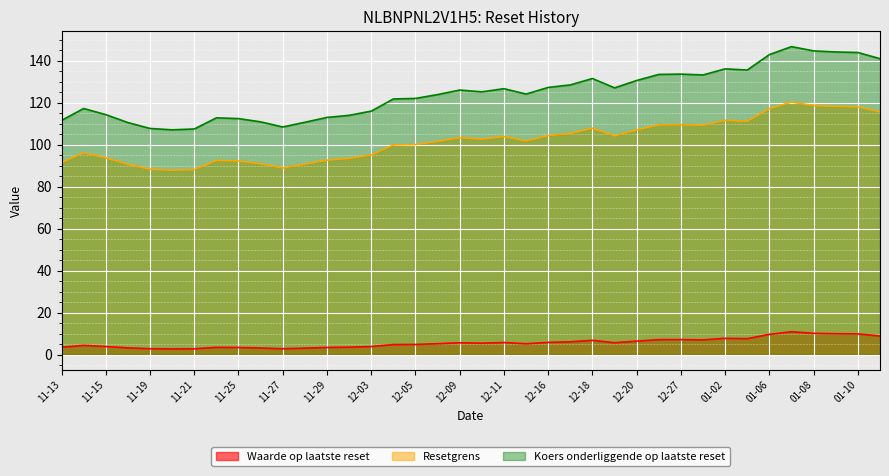

True or false: Koers onderliggende op laatste reset has a value of 107.8 at 11-19.

True